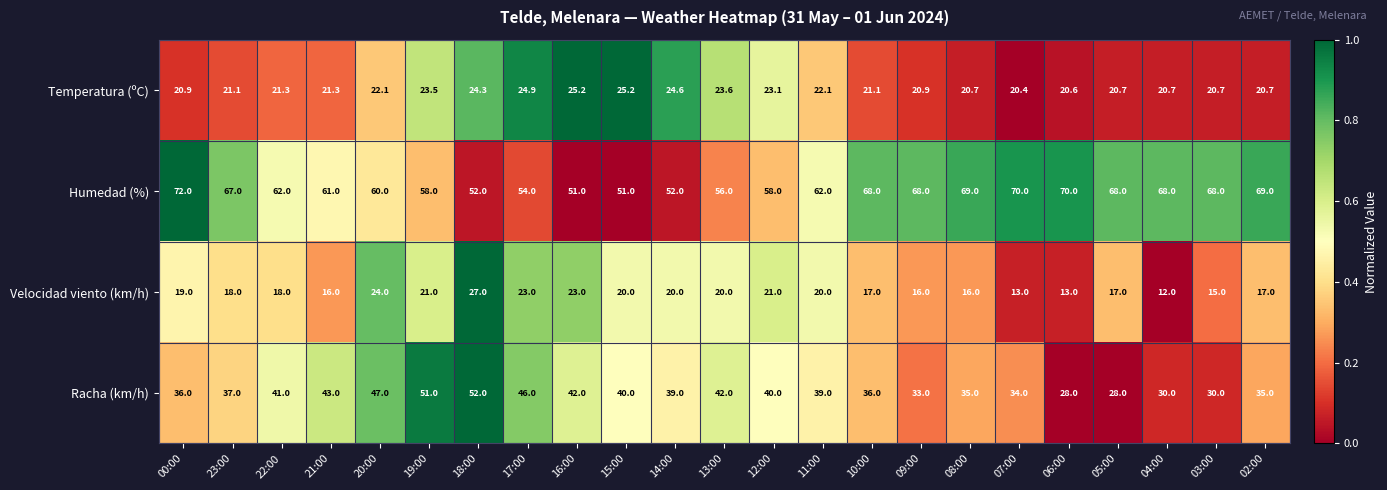

At which category is the sum across all series the highest?

18:00